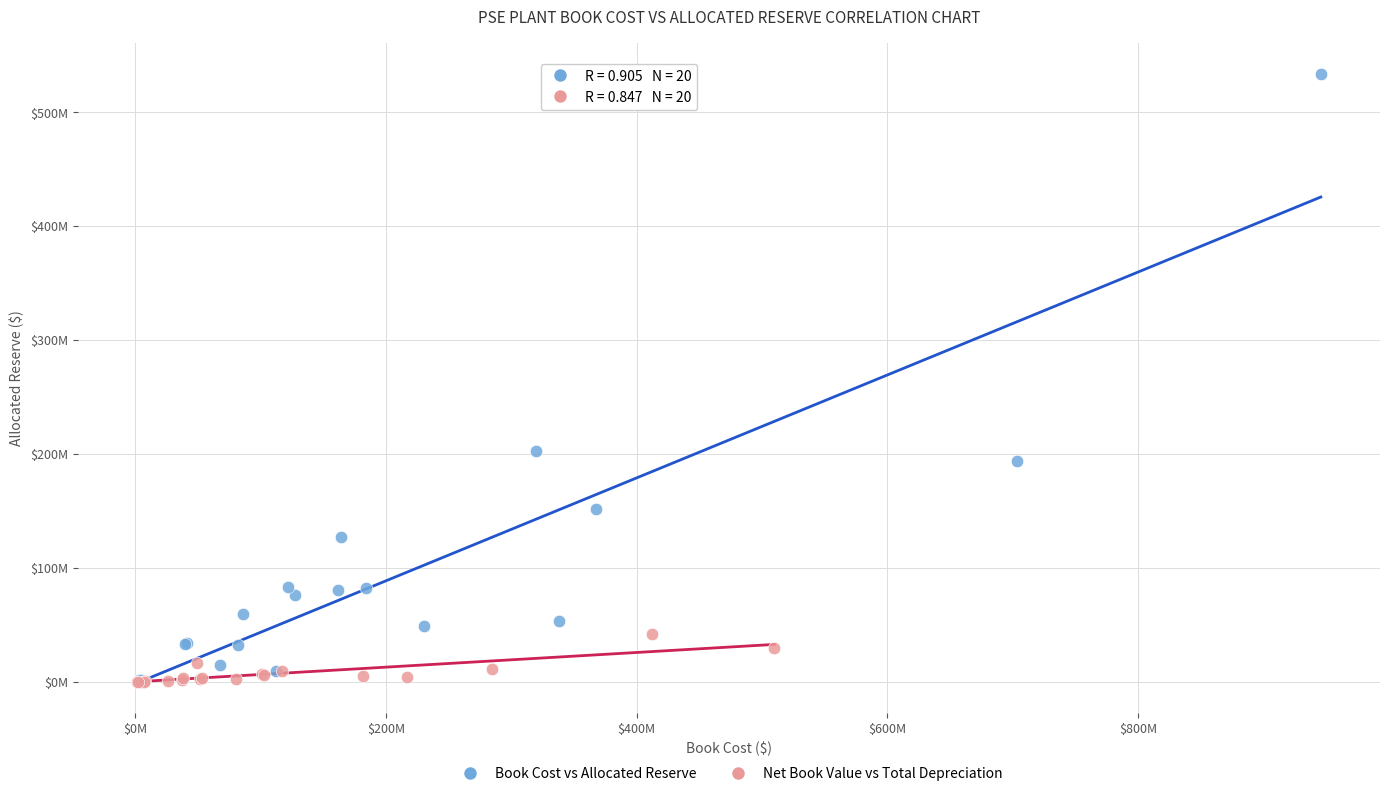

Which series contains the highest Y value?

Book Cost vs Allocated Reserve